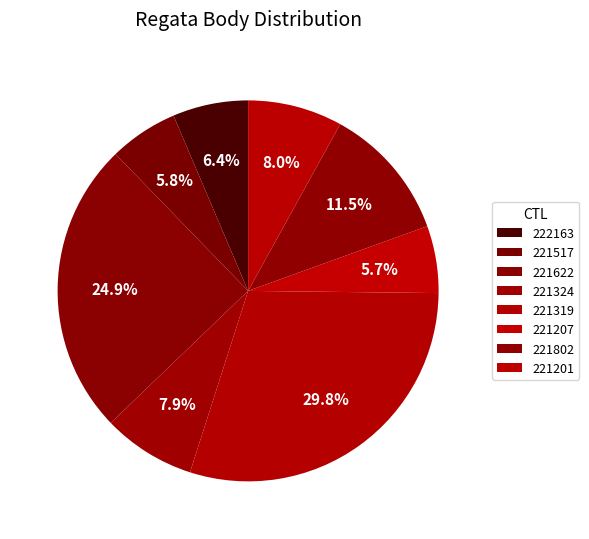

True or false: 222163 accounts for 6% of the total.

True